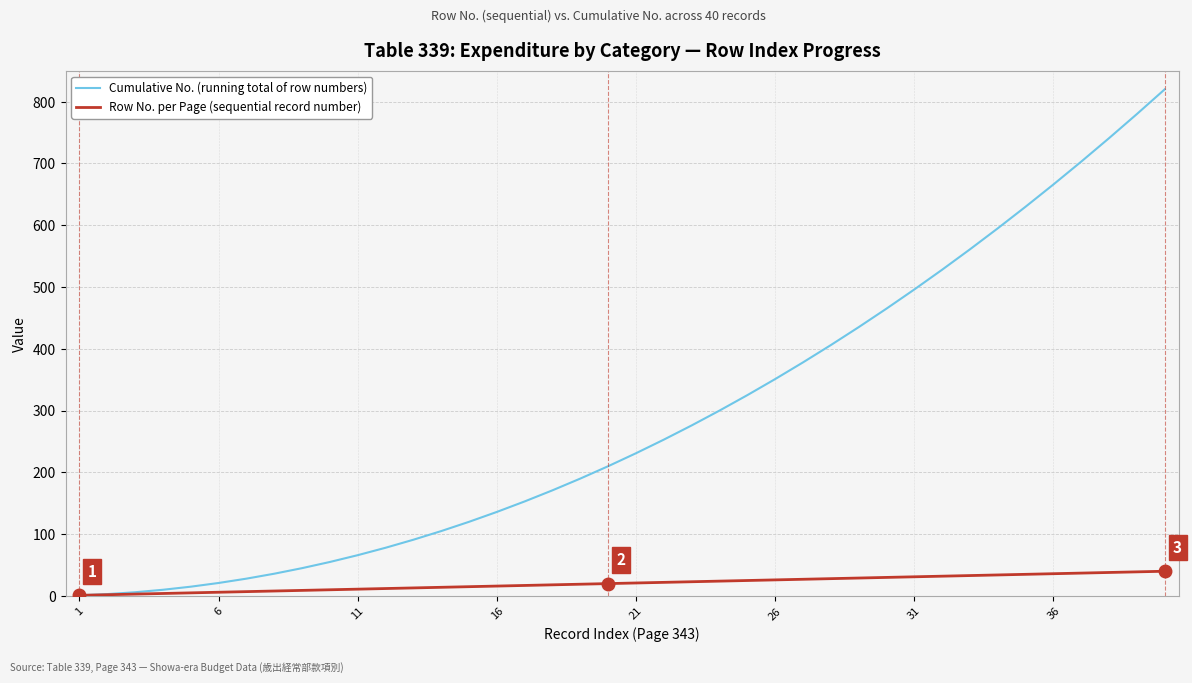

Rank the series by their maximum value, from lowest to highest.

Row No. per Page (sequential record number), Cumulative No. (running total of row numbers)